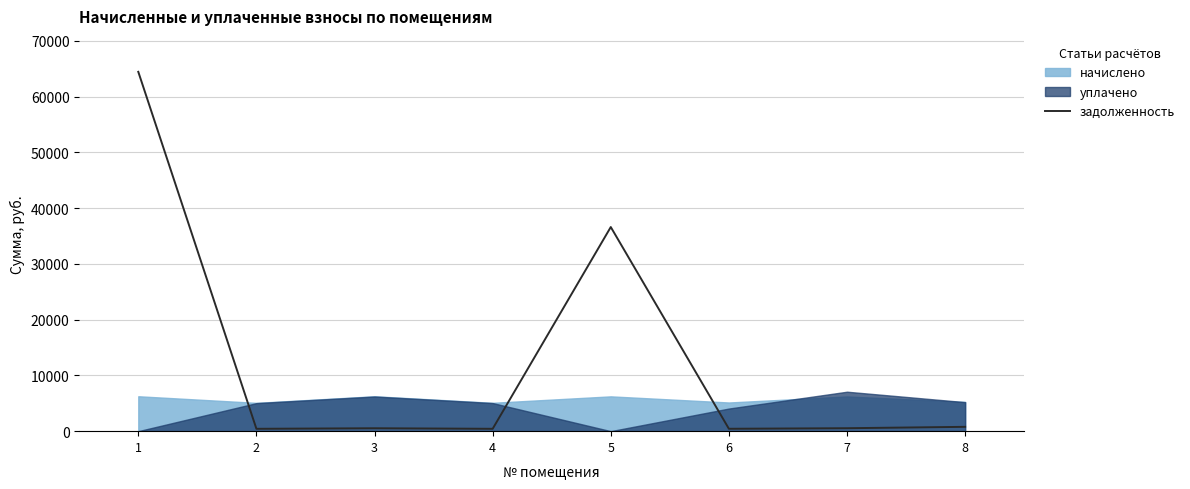

Between 6 and 1, which is larger?

1